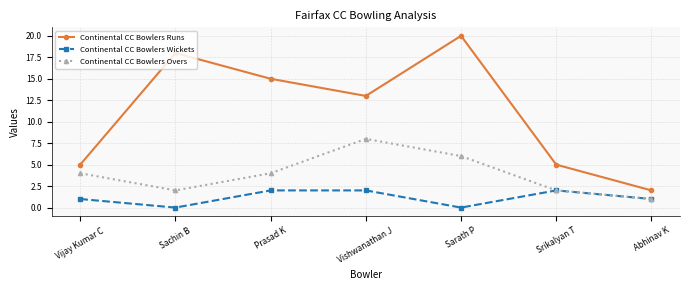

True or false: Continental CC Bowlers Wickets has more than 2 points higher than both neighbors.

False